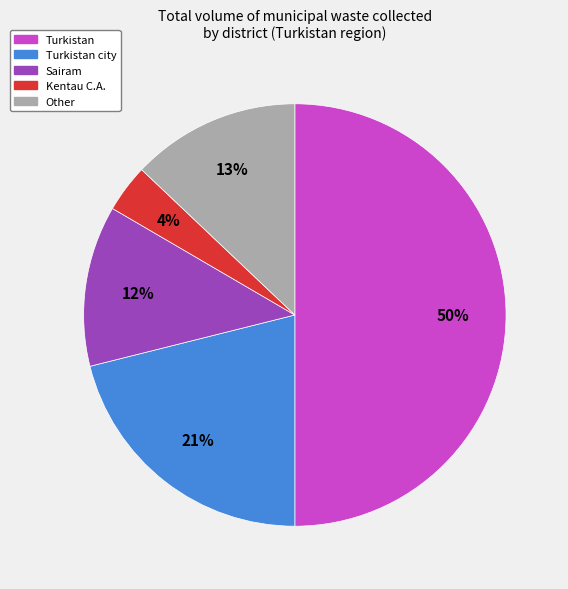

To the nearest percent, what is the difference between the largest and smallest slice percentages?

46%